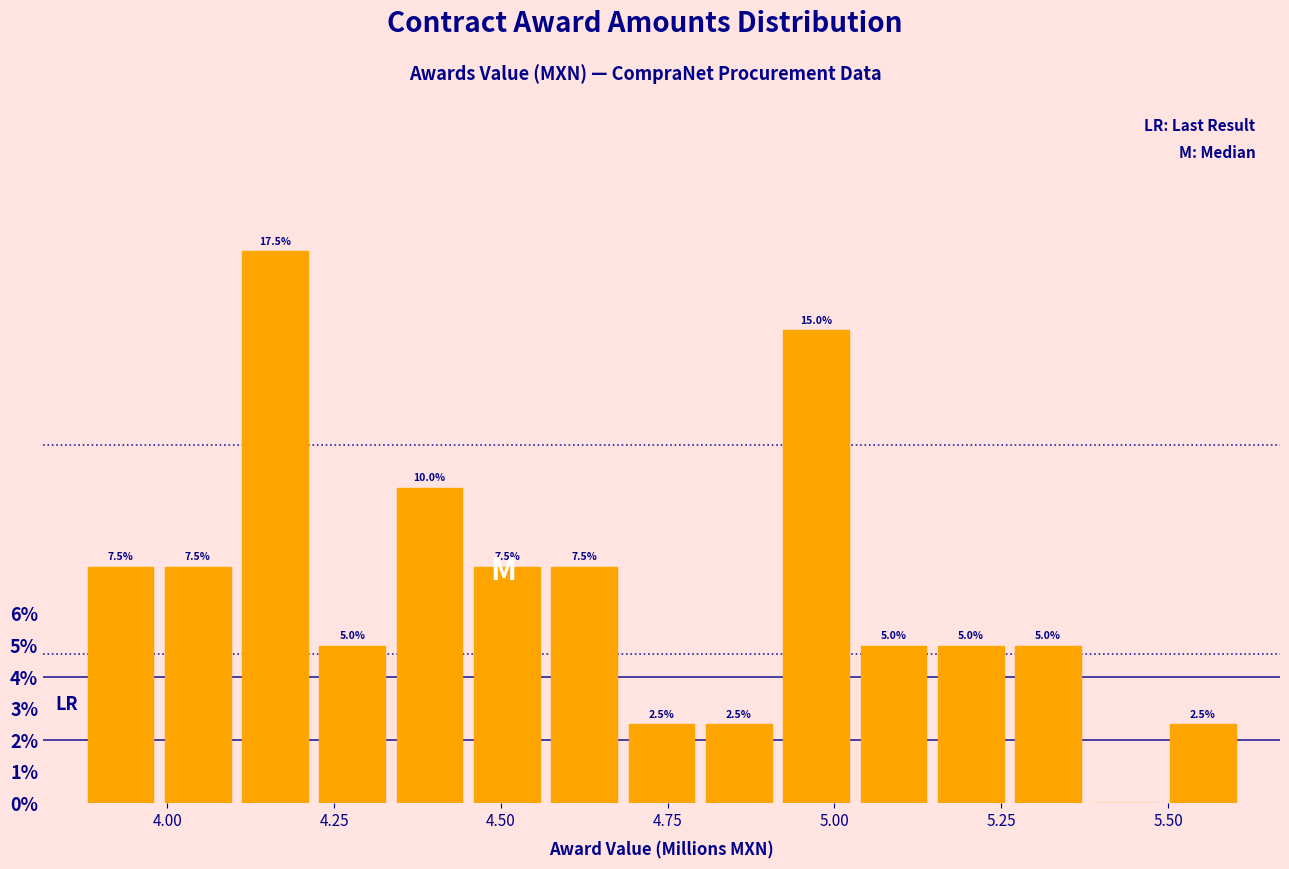

Read against the x-axis, roughly where is the centre of the tallest bar?

4.15